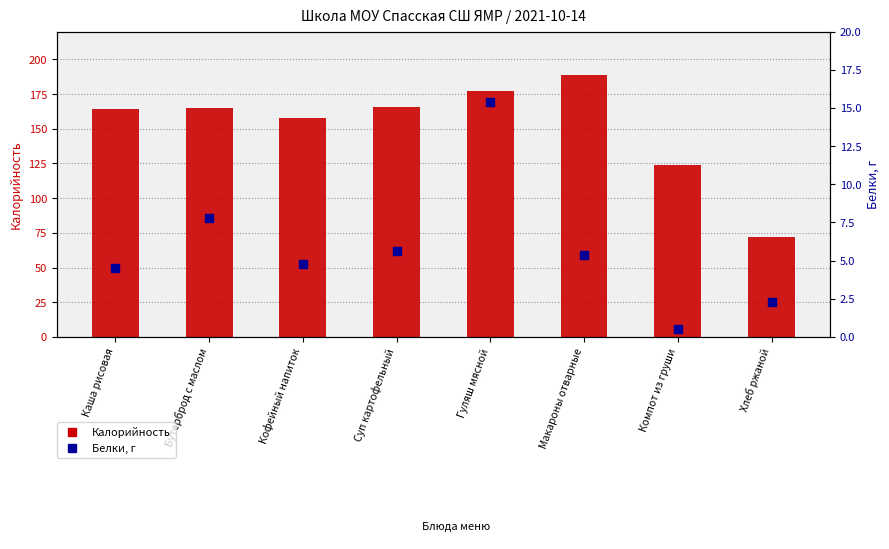

Which series has the largest Y range (max minus min)?

Калорийность